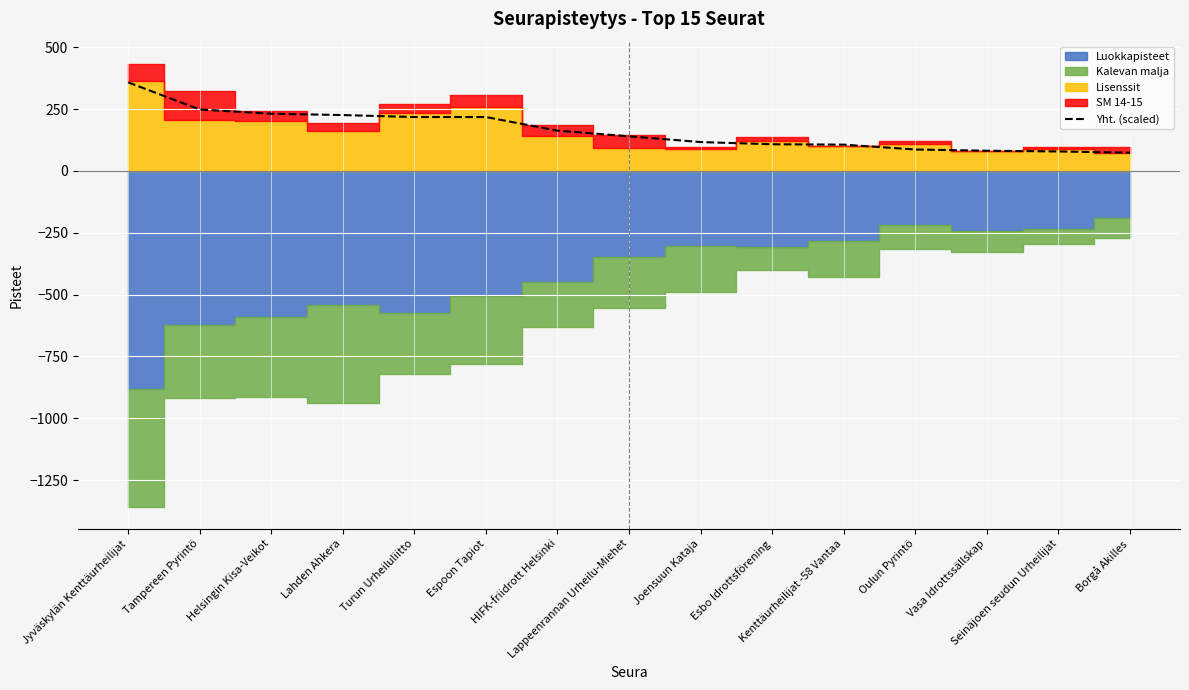

Which has a higher value, Esbo Idrottsförening or Helsingin Kisa-Veikot?

Helsingin Kisa-Veikot